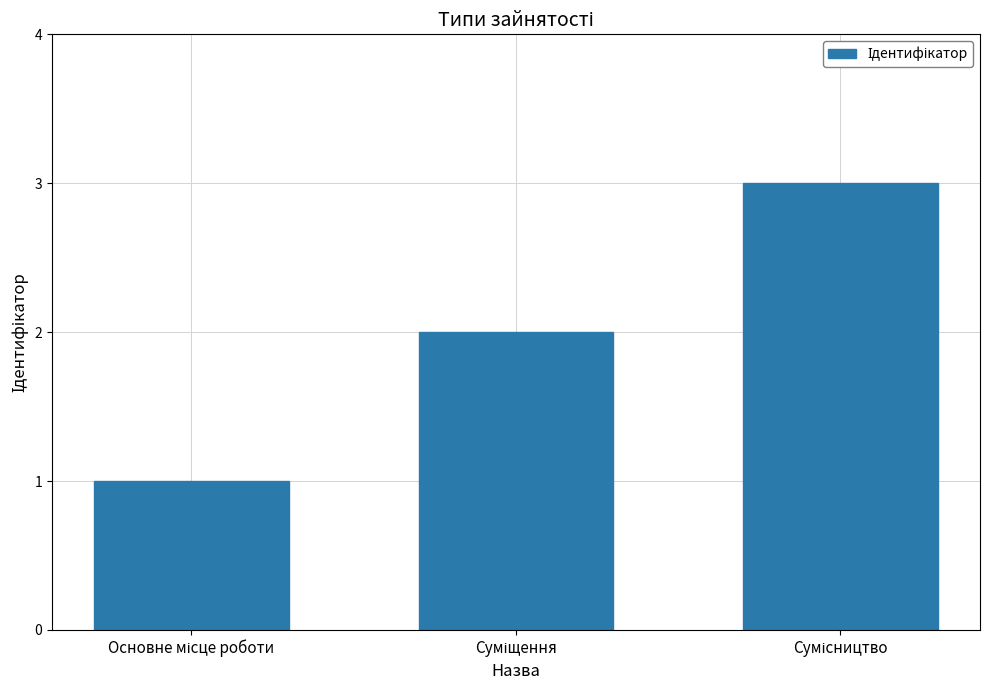

What is the sum of all values?

6